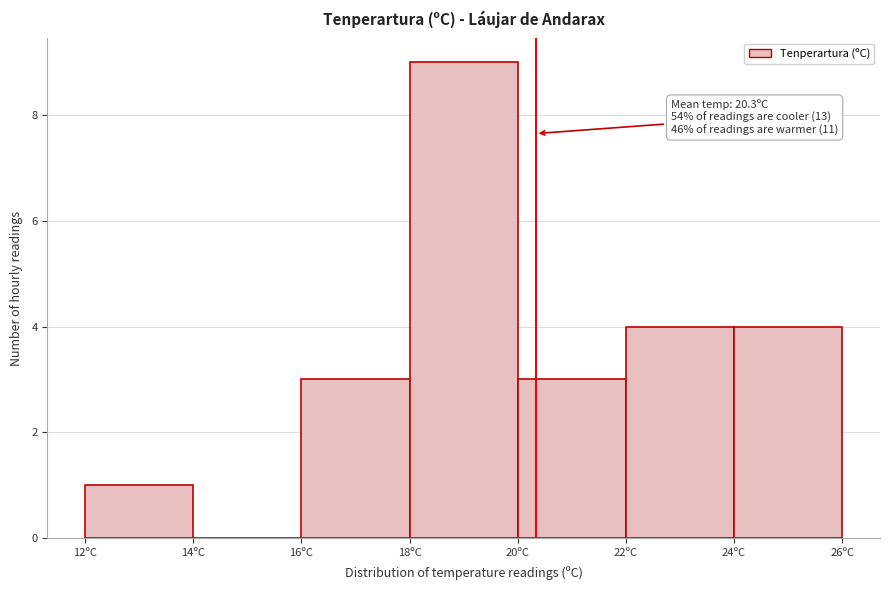

Which range on the x-axis has the tallest bar?

18 to 20